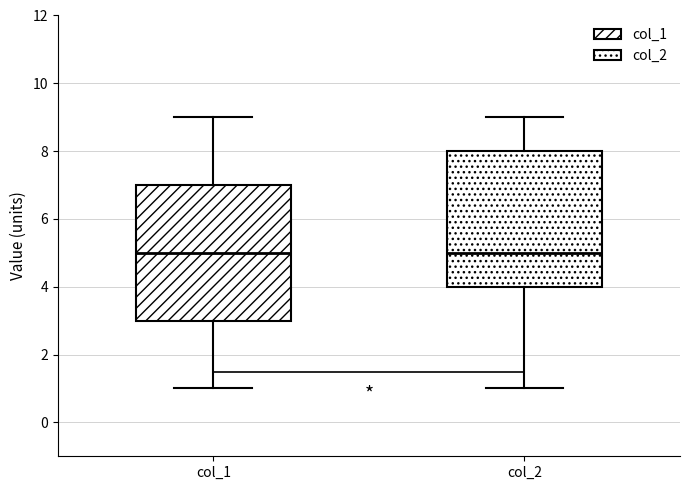

Where does the upper whisker of the box for col_1 end on the y-axis? The values are not printed on the chart, so give them approximately, as read against the axis.

9